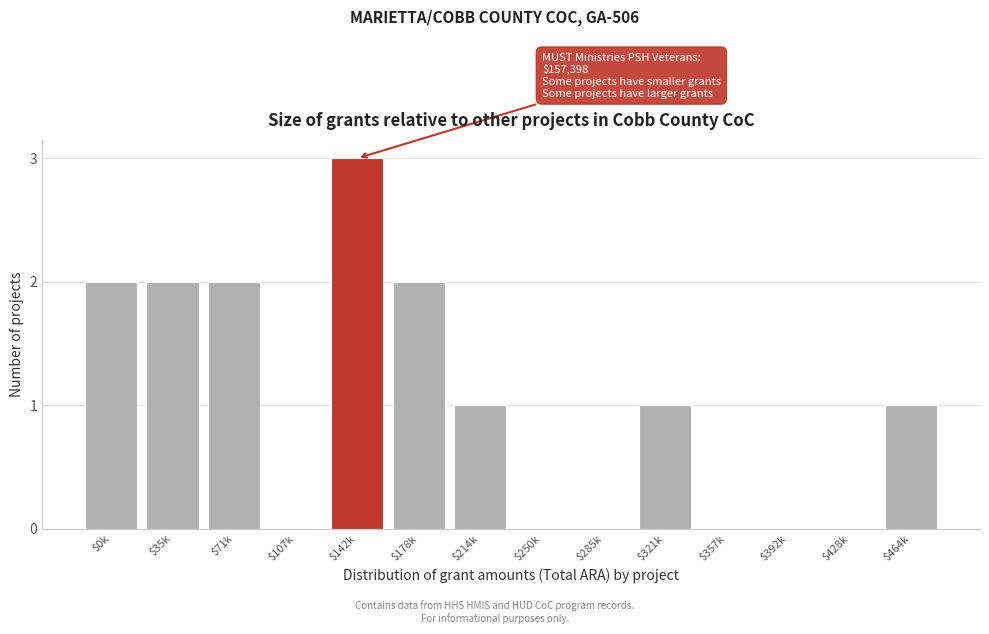

What is the approximate value at $142k?

3